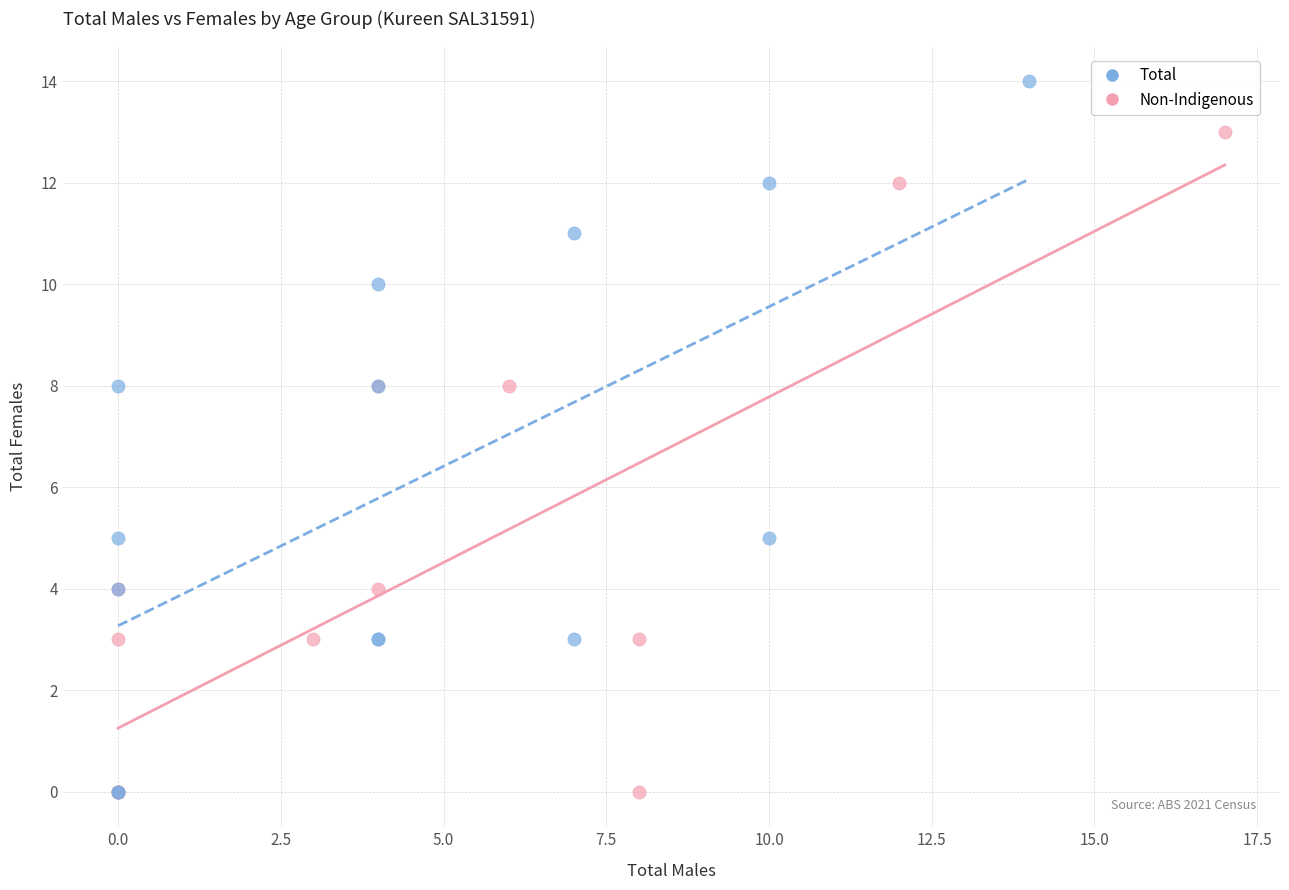

Which series has the widest spread of Y values?

Total